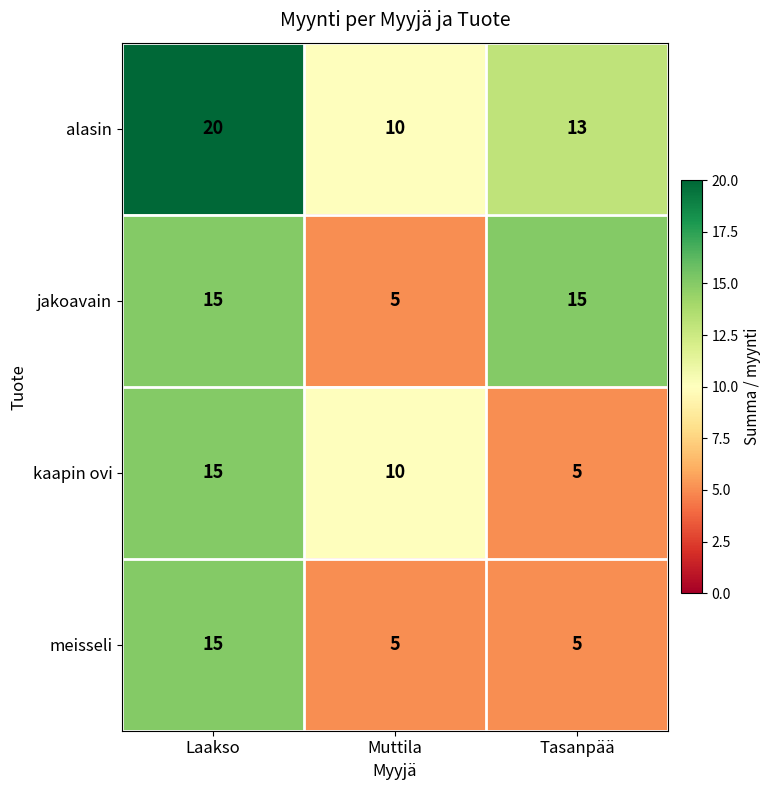

What is the difference between the highest and lowest values at Laakso?

5